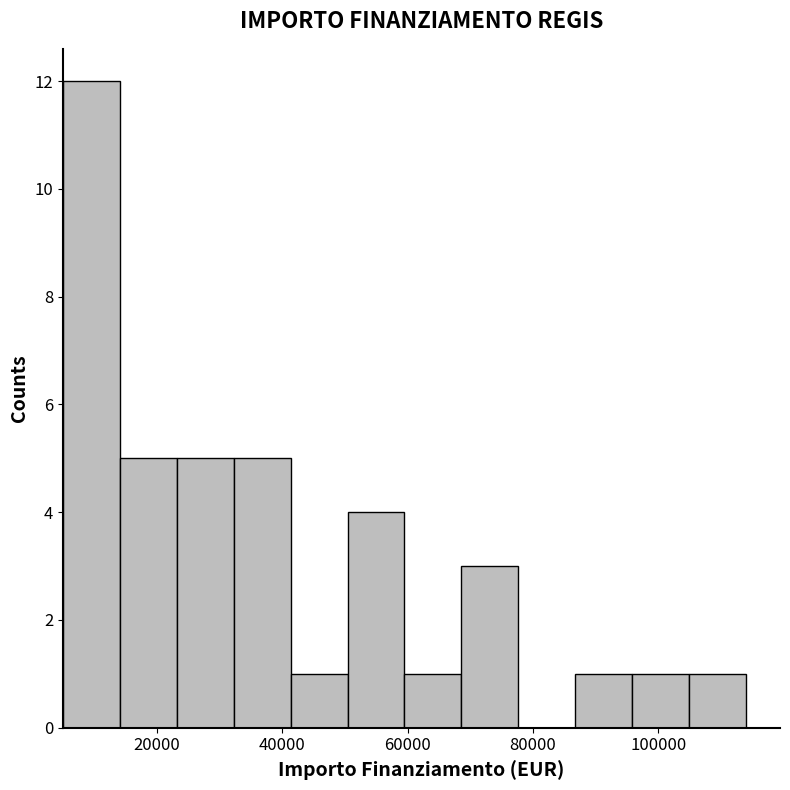

Reading left to right, transcribe this chart: for each bar, give the range it covers on the x-axis and its height. Neither the bar edges nor the heights are printed on the chart, so give them approximately, as read against the axes.

6000 to 14000: 12
14000 to 24000: 5
24000 to 32000: 5
32000 to 42000: 5
42000 to 50000: 1
50000 to 60000: 4
60000 to 68000: 1
68000 to 78000: 3
78000 to 86000: 0
86000 to 96000: 1
96000 to 104000: 1
104000 to 114000: 1